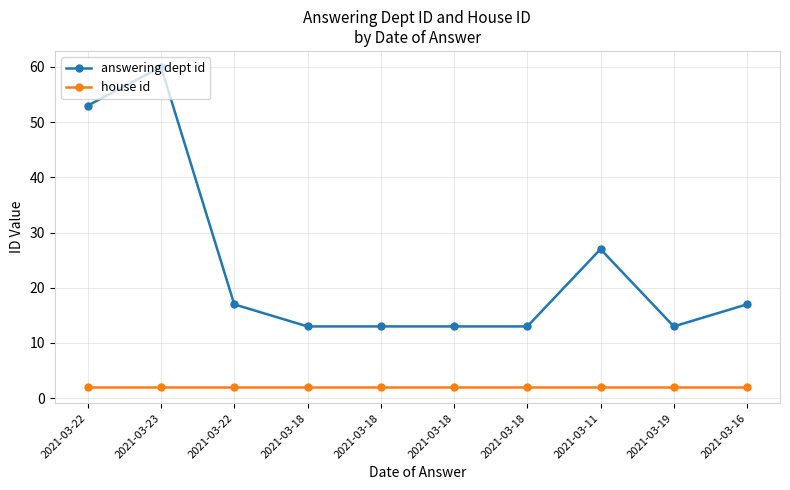

List the series in order of their overall mean, highest first.

answering dept id, house id